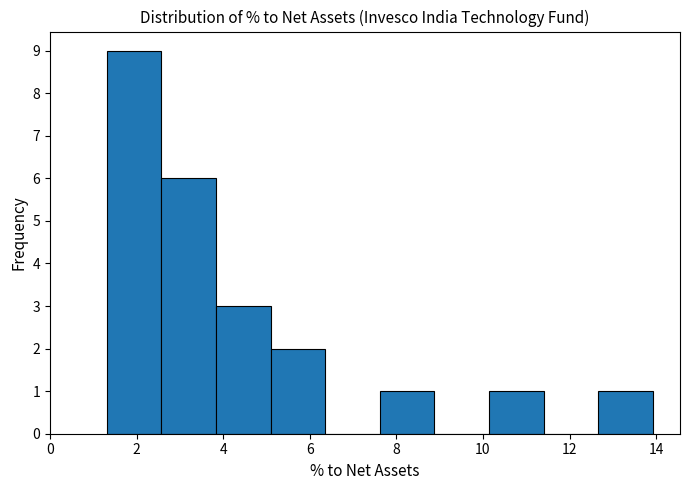

What is the height of the bar covering 7.6 to 8.8 on the x-axis? Neither the bar edges nor the heights are printed on the chart, so give them approximately, as read against the axes.

1